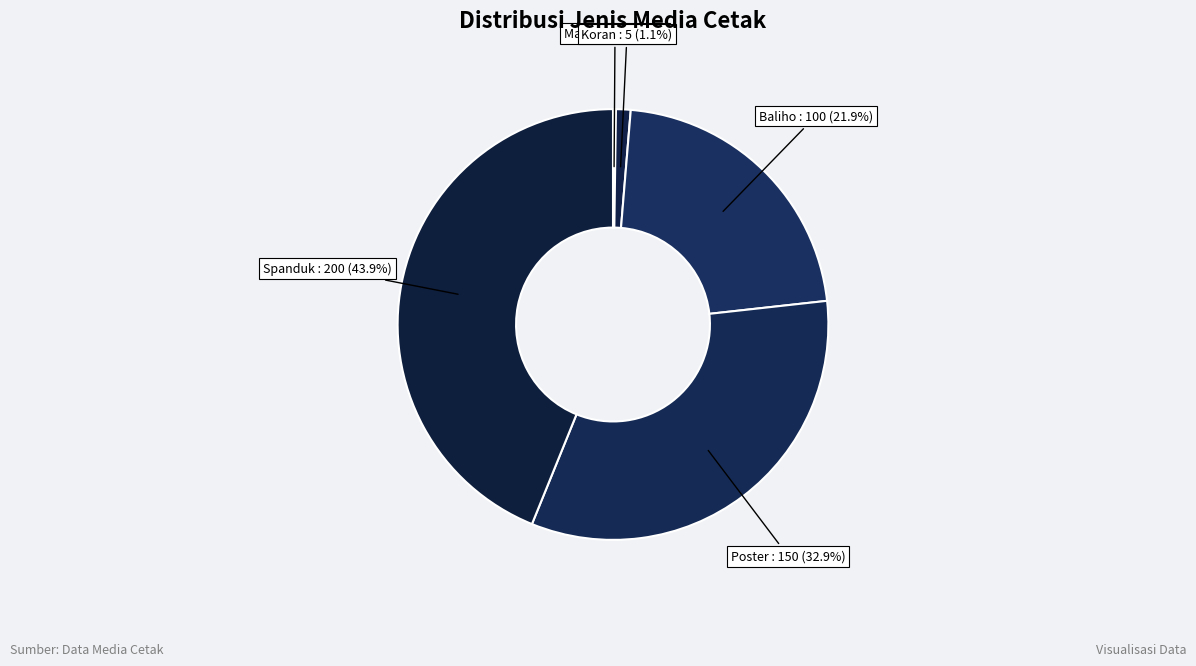

Which has a higher value, Spanduk or Baliho?

Spanduk